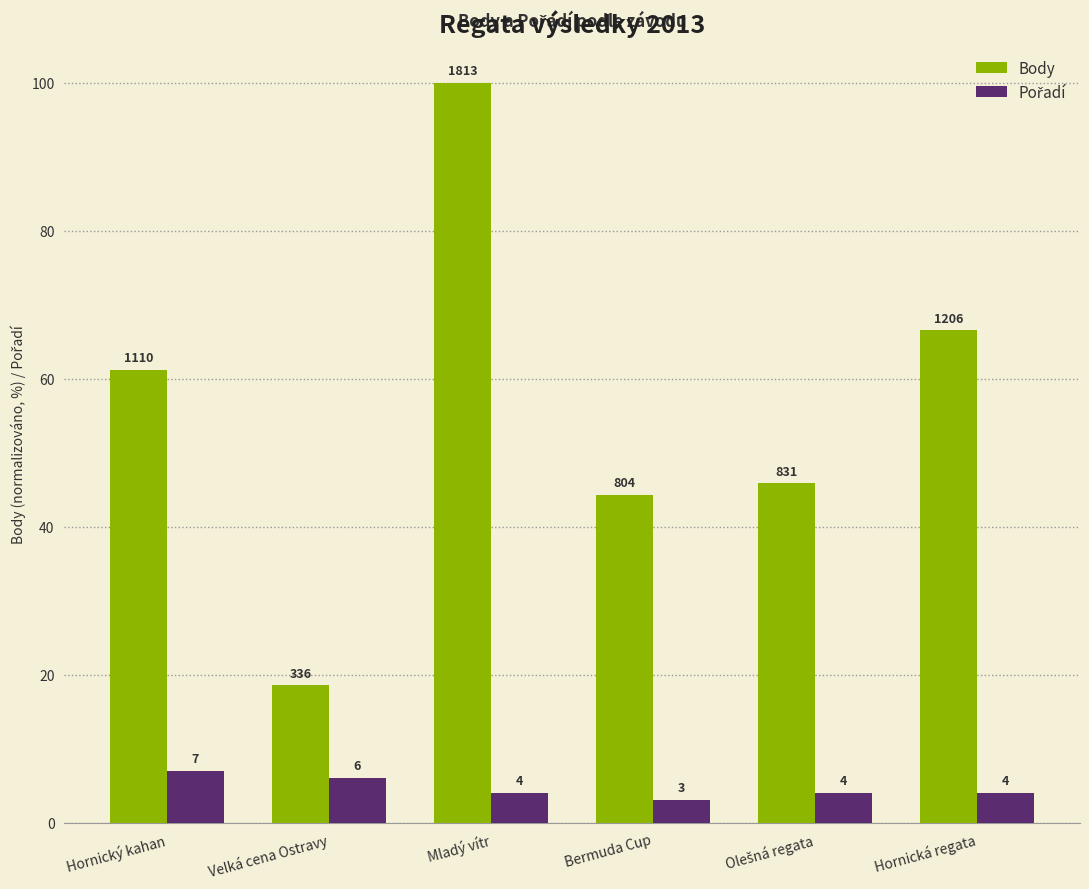

How many values in the Body series exceed 61?

3